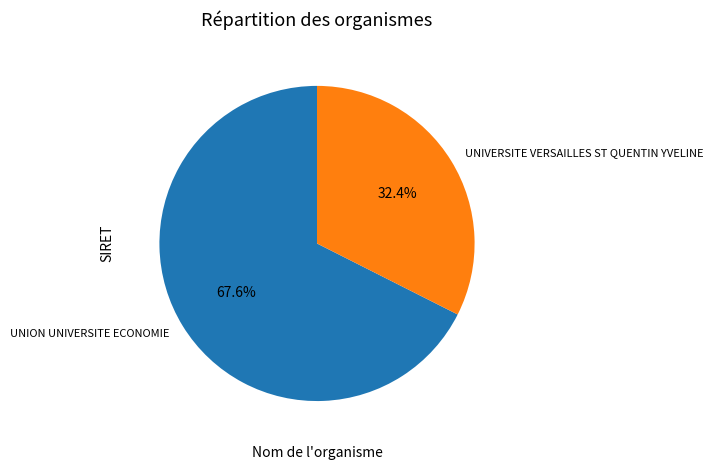

What percentage is NOT represented by UNION UNIVERSITE ECONOMIE?

32.4%